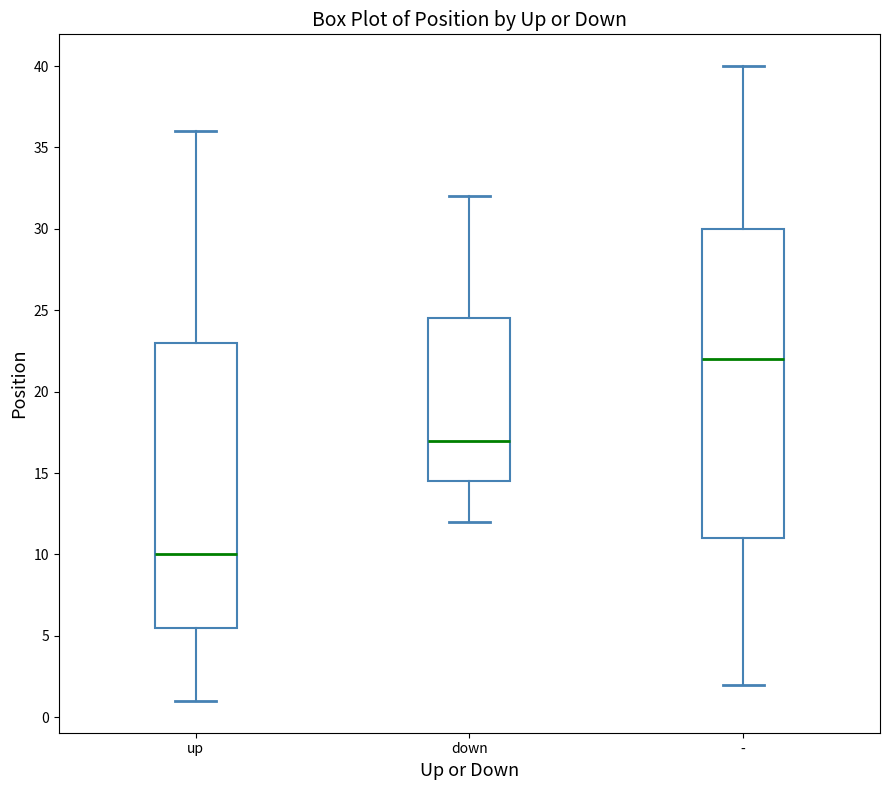

Reading left to right, read every box against the y-axis: the position of its median line, the range the box covers, and the ends of its whiskers. The values are not printed on the chart, so give them approximately, as read against the axis.

up: median 10.0, box 5.5 to 23.0, whiskers 1.0 to 36.0
down: median 17.0, box 14.5 to 24.5, whiskers 12.0 to 32.0
-: median 22.0, box 11.0 to 30.0, whiskers 2.0 to 40.0